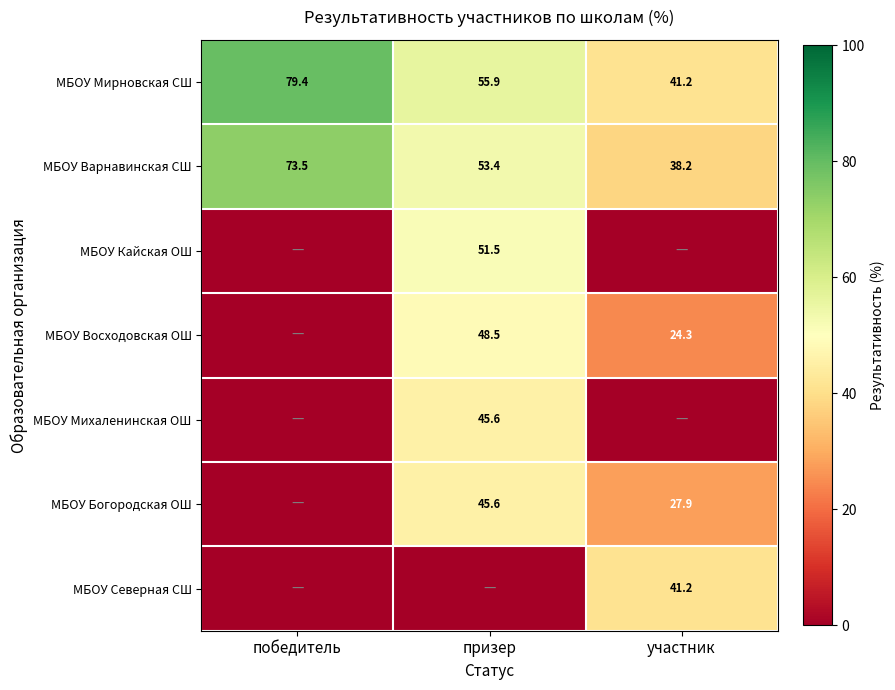

Read the МБОУ Мирновская СШ value at призер.

55.9